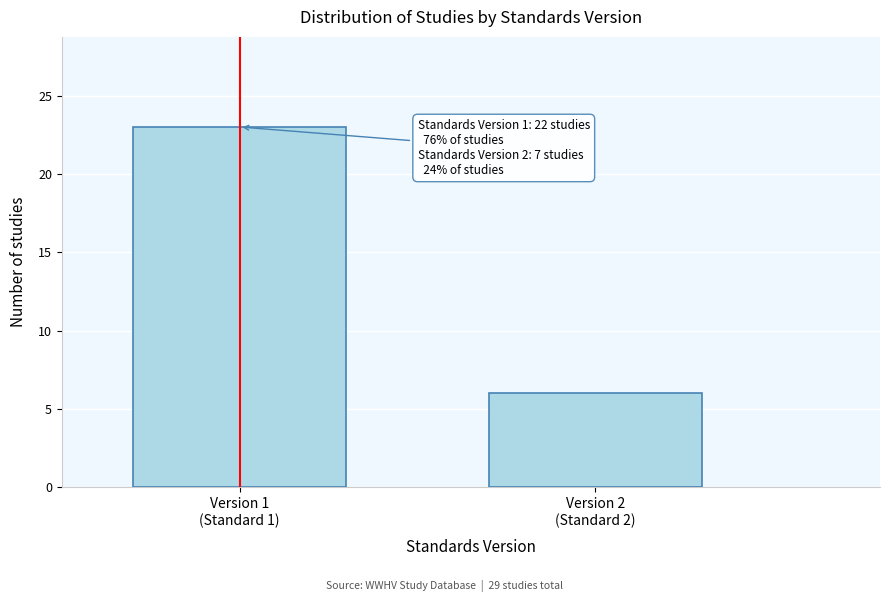

Reading left to right, what are all the values shown in this chart?

23	6